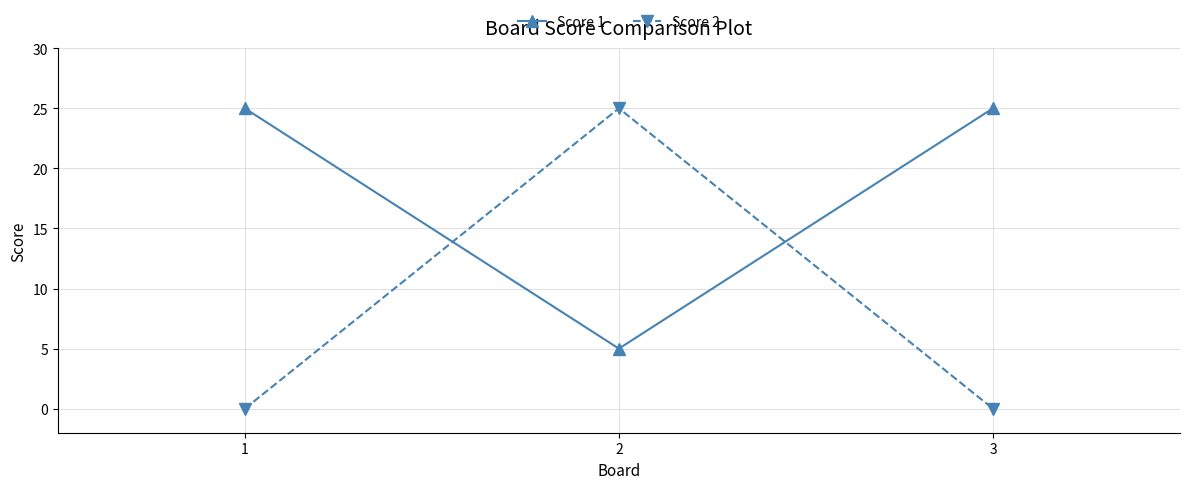

Is it true that Score 2 equals -9 at 3?

False